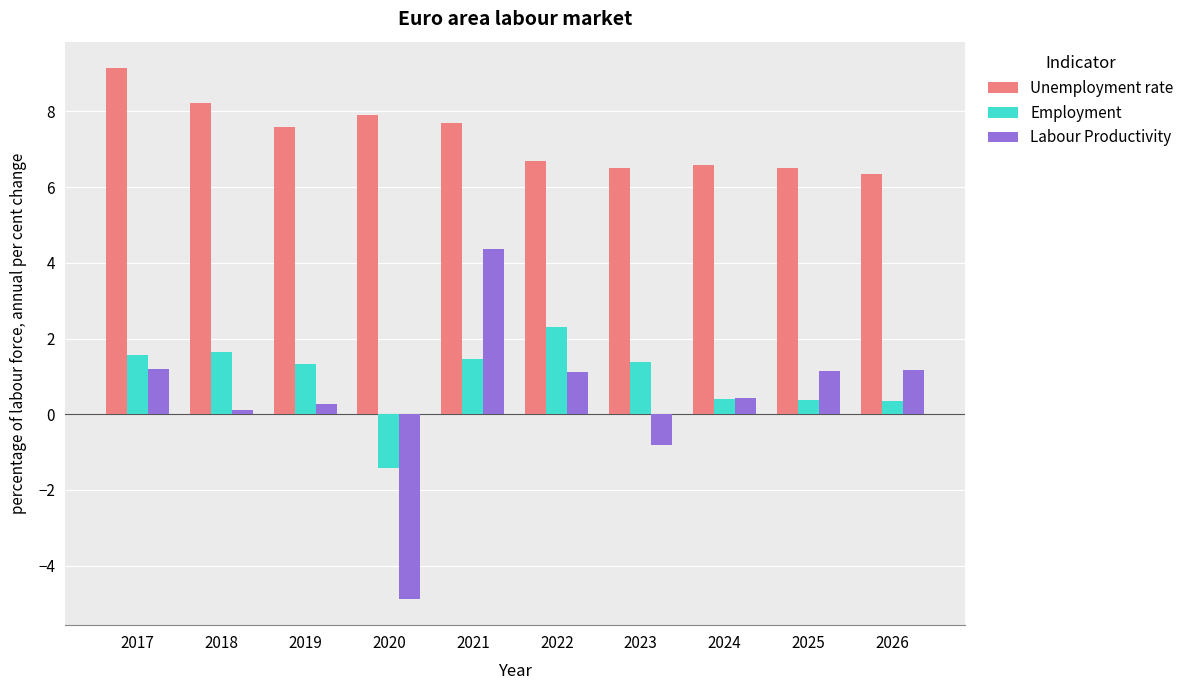

At which label does Unemployment rate reach its peak?

2017